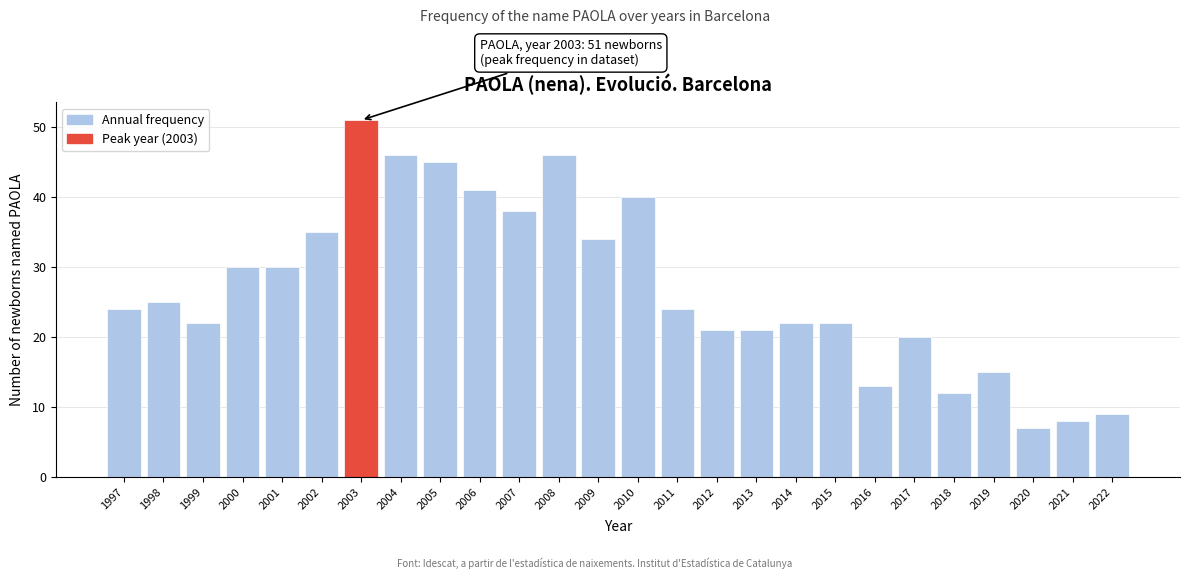

Reading left to right, list all the values displayed in this chart.

24	25	22	30	30	35	51	46	45	41	38	46	34	40	24	21	21	22	22	13	20	12	15	7	8	9